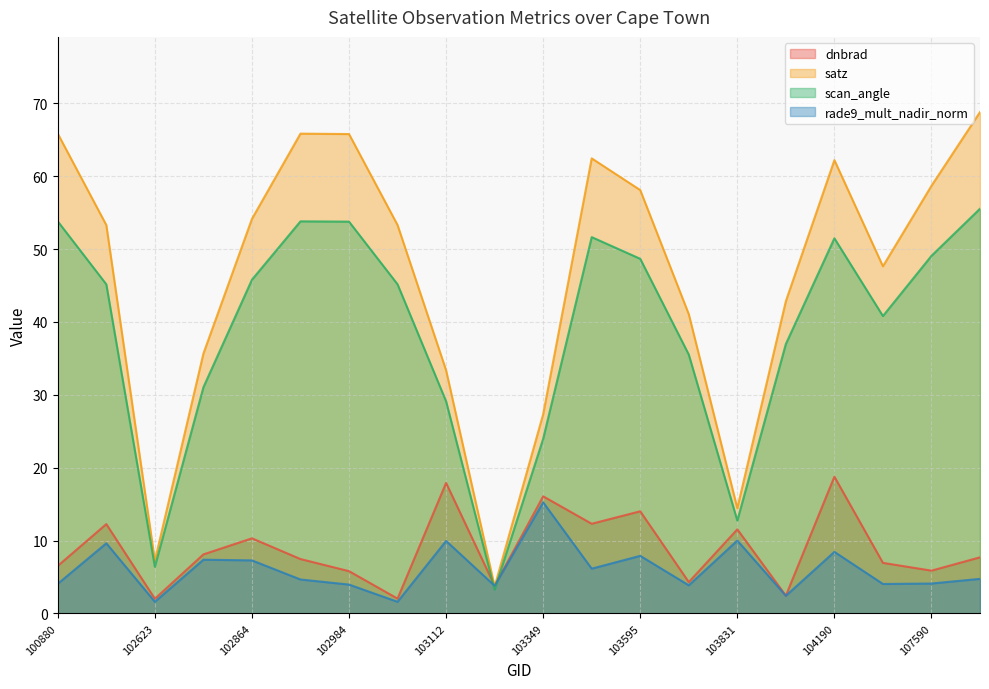

Which has a higher value, 102623 or 103831?

103831